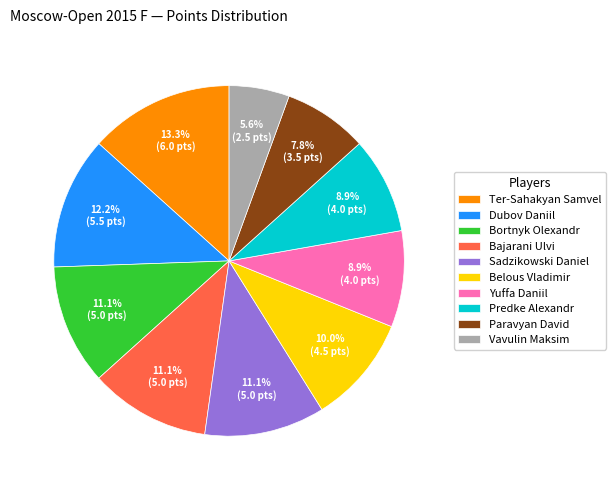

To the nearest percent, what portion does Dubov Daniil represent?

12%